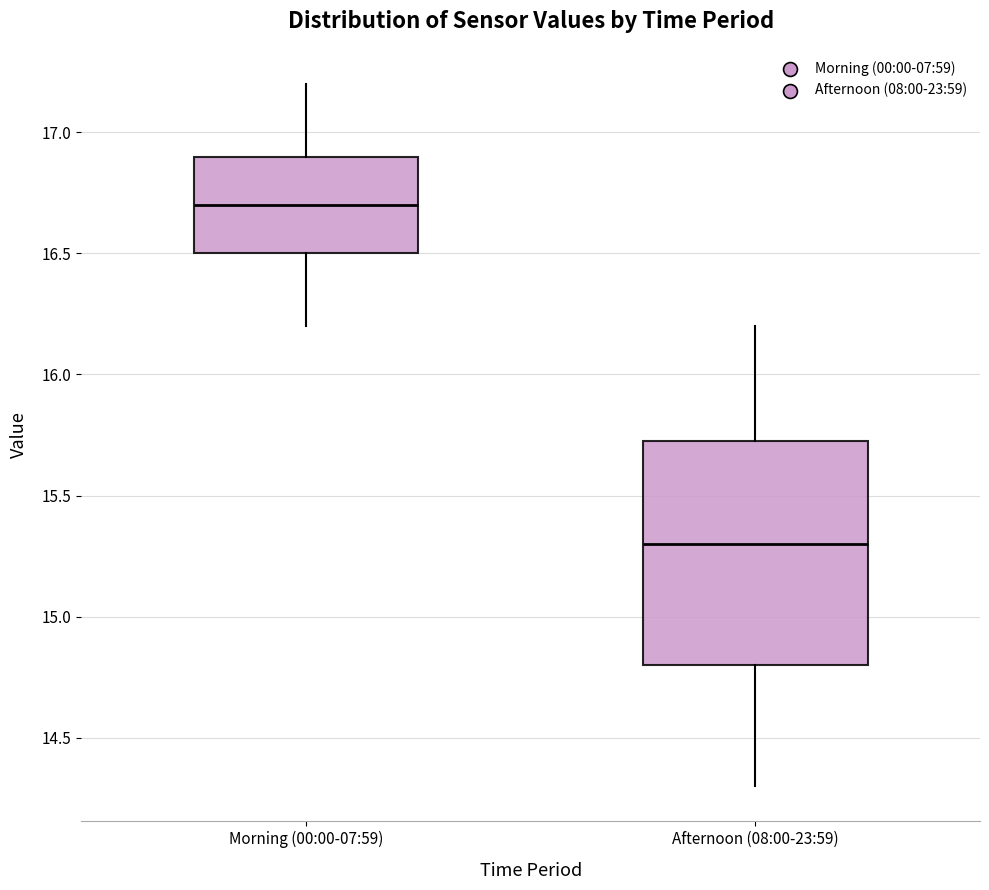

Which box has the highest median line?

Morning (00:00-07:59)